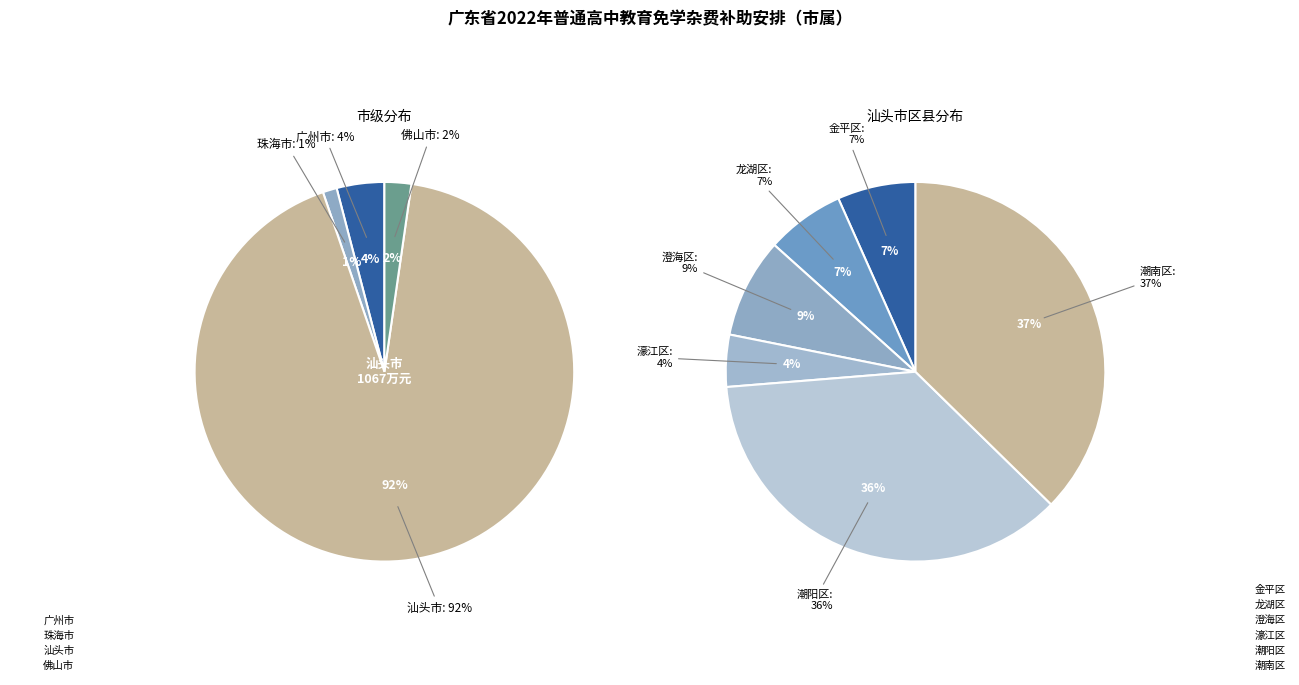

Count the number of slices in the pie.

10